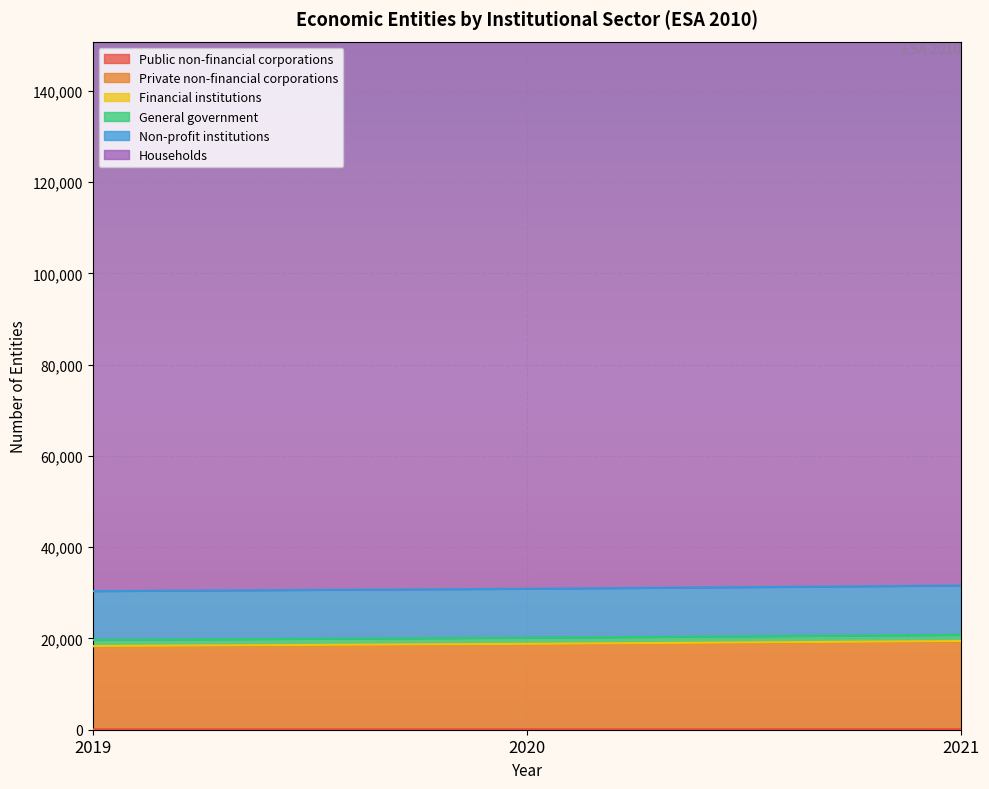

Which series changed the most between 2019 and 2020?

Households